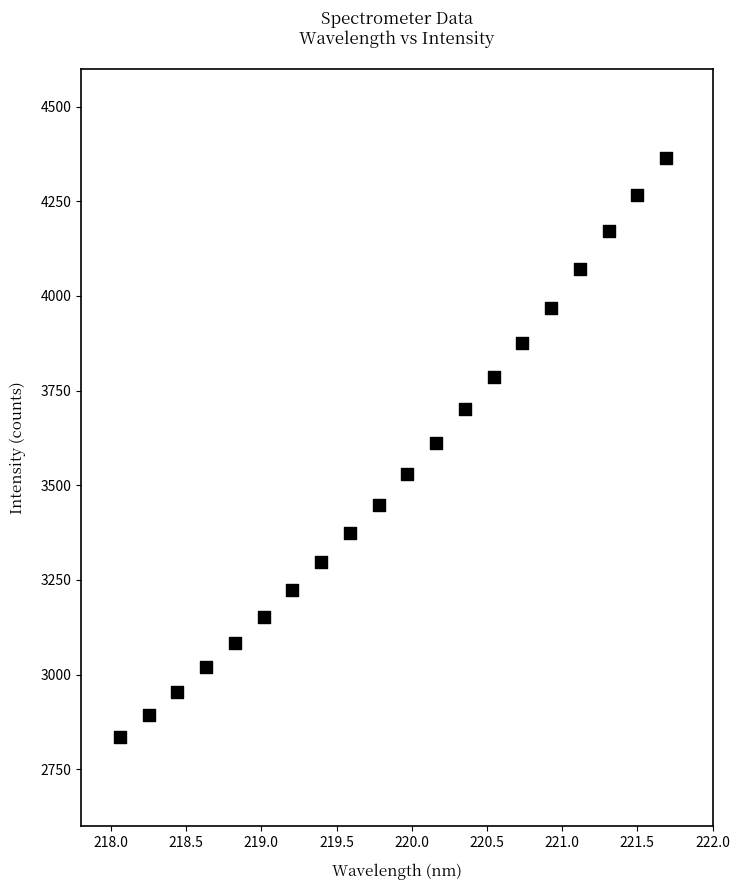

What is the range of Y values (max minus min)?

1530.8